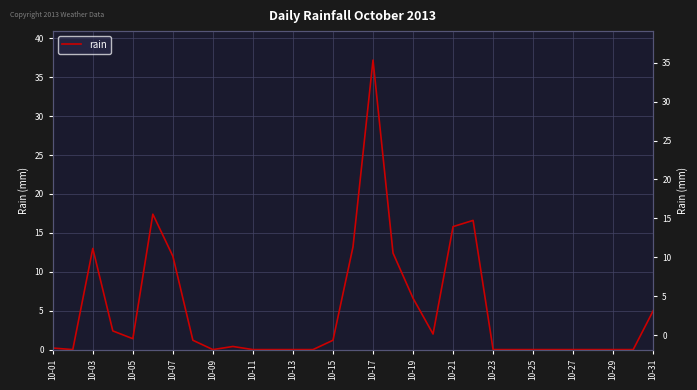

True or false: there are more than 2 points higher than both neighbors.

True